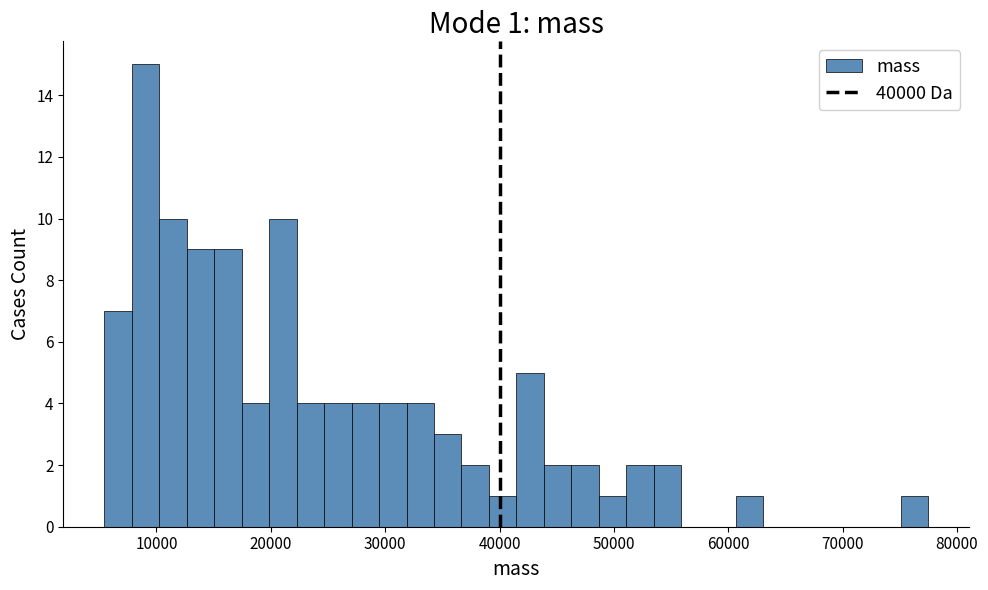

Read against the x-axis, roughly where is the centre of the tallest bar?

9000